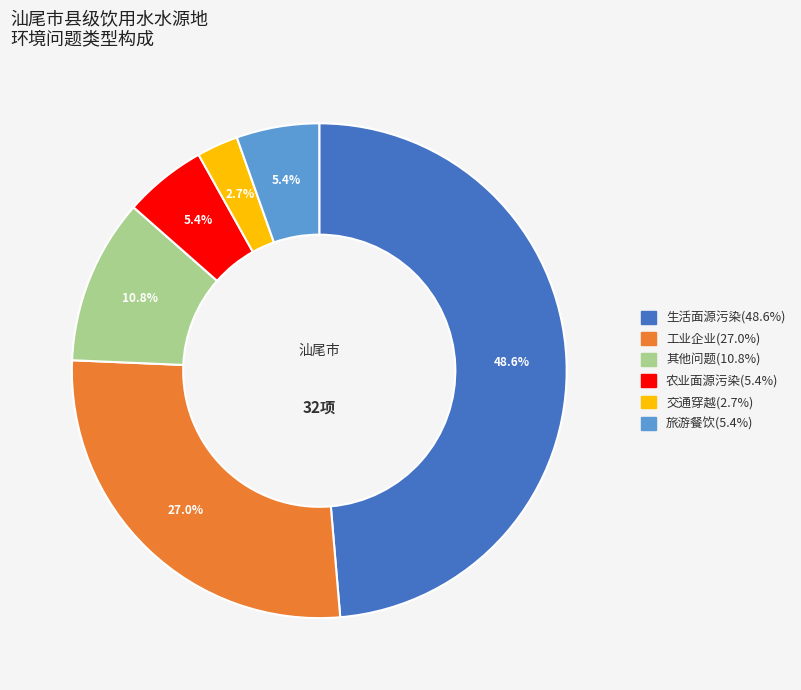

To the nearest percent, what portion does 农业面源污染 represent?

5%